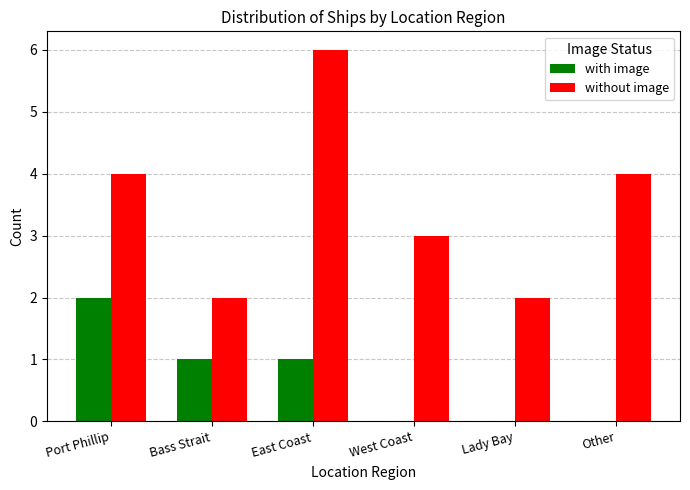

Which series has the largest total across all categories?

without image